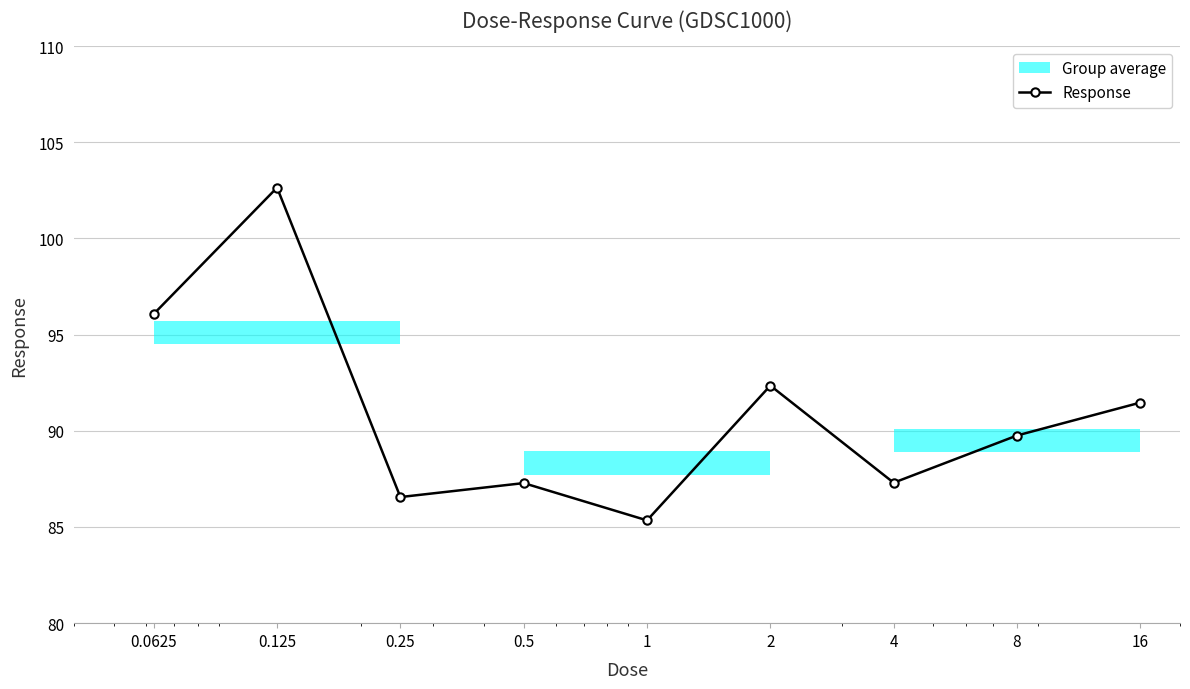

True or false: the data shows 26.0 at 0.125.

False